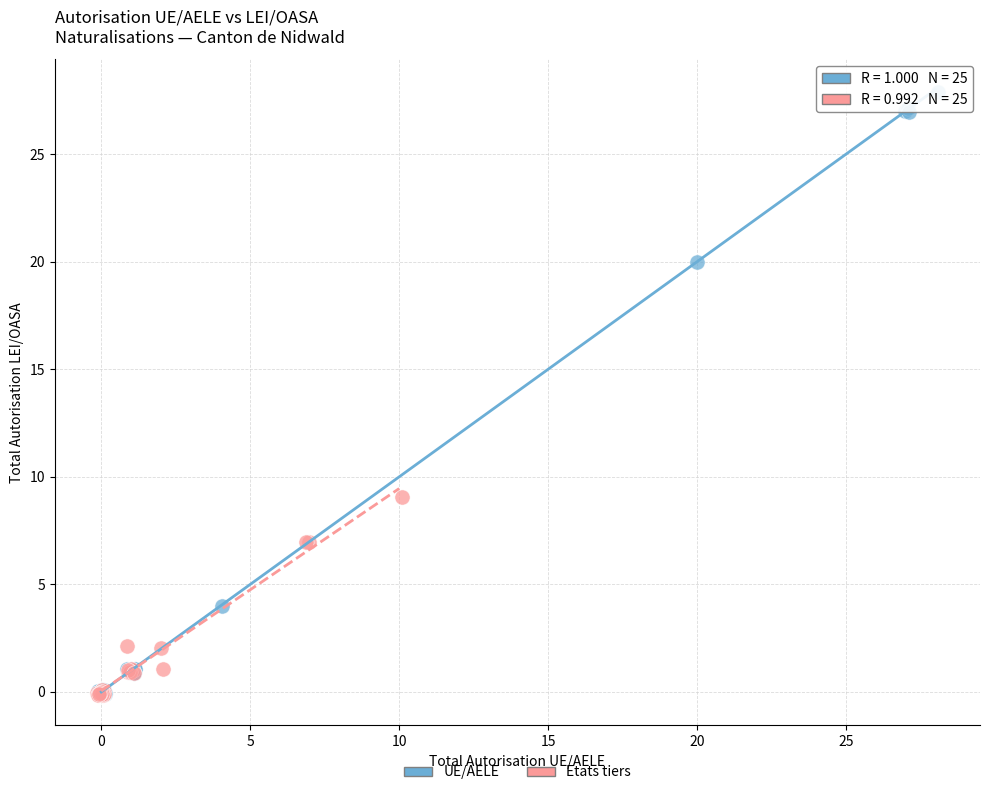

Which series has the widest spread of Y values?

UE/AELE